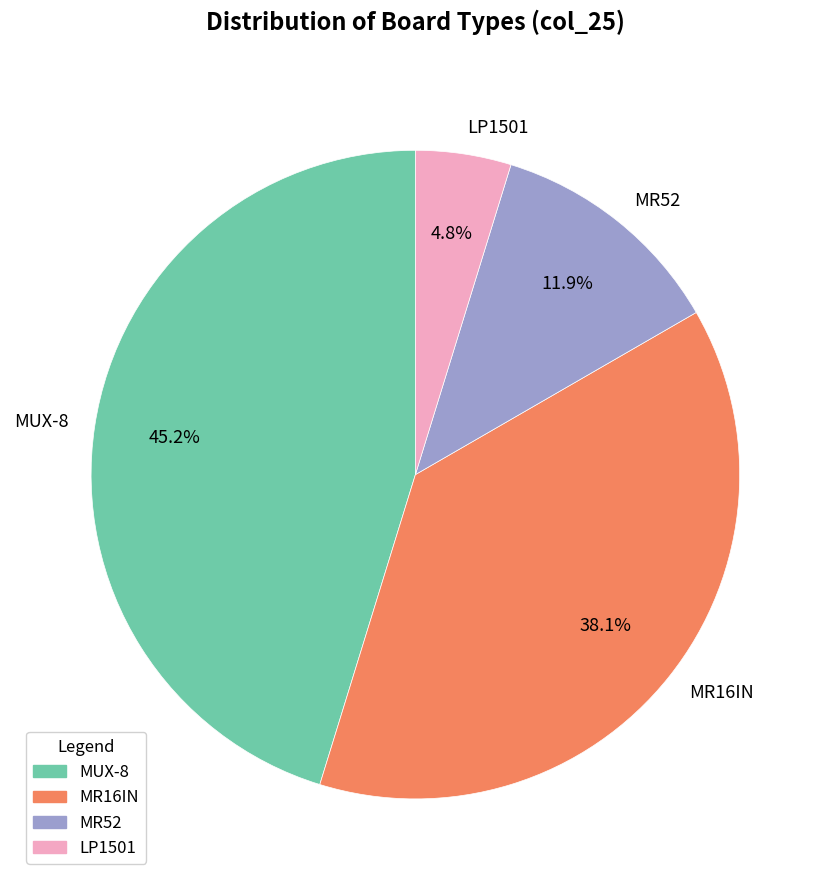

True or false: LP1501 accounts for 5% of the total.

True